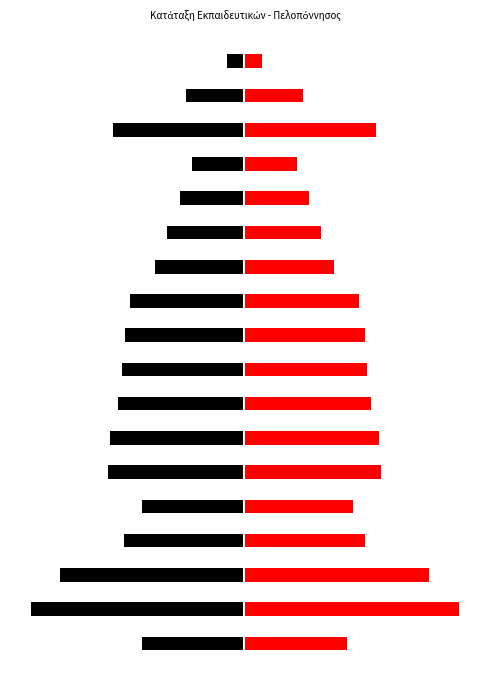

The ΓΕΝΙΚΟ ΣΥΝΟΛΟ series shows 9.0 at 12. True or false?

True